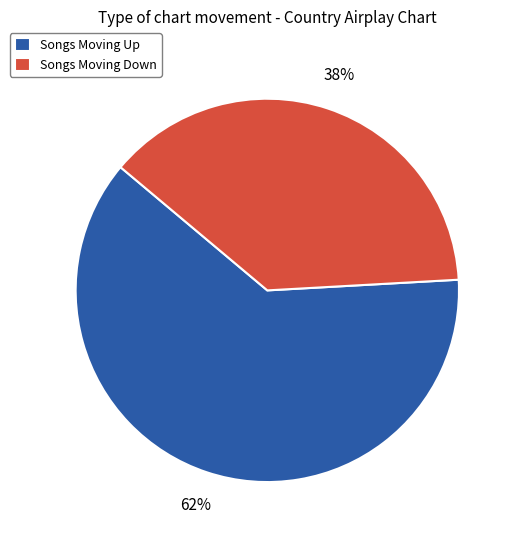

Which category has the biggest portion of the pie?

Songs Moving Up